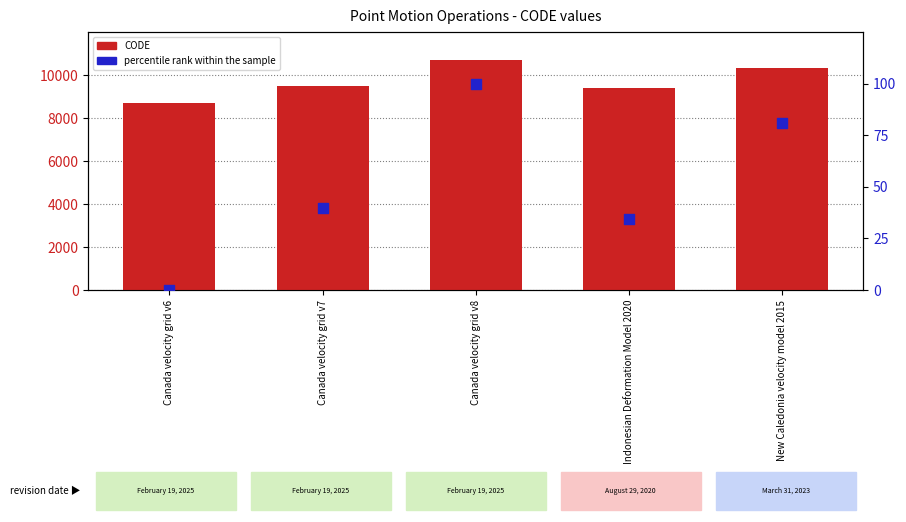

Which series has the largest total across all categories?

CODE